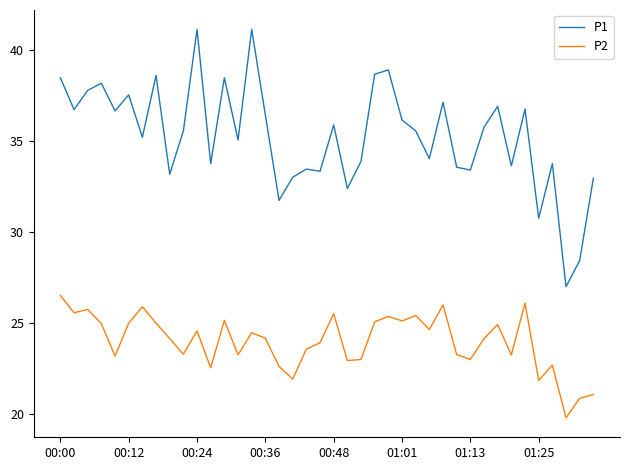

Which series has the widest spread of values?

P1